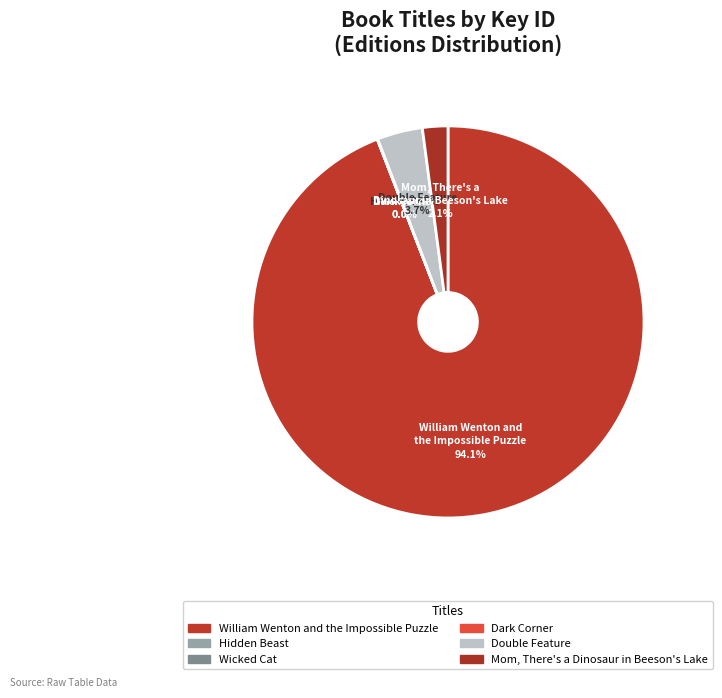

True or false: Double Feature accounts for 4% of the total.

True